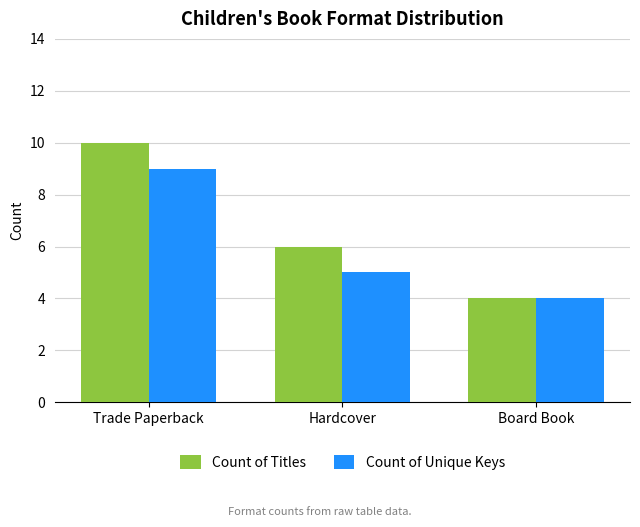

Which series has the largest range (max minus min)?

Count of Titles